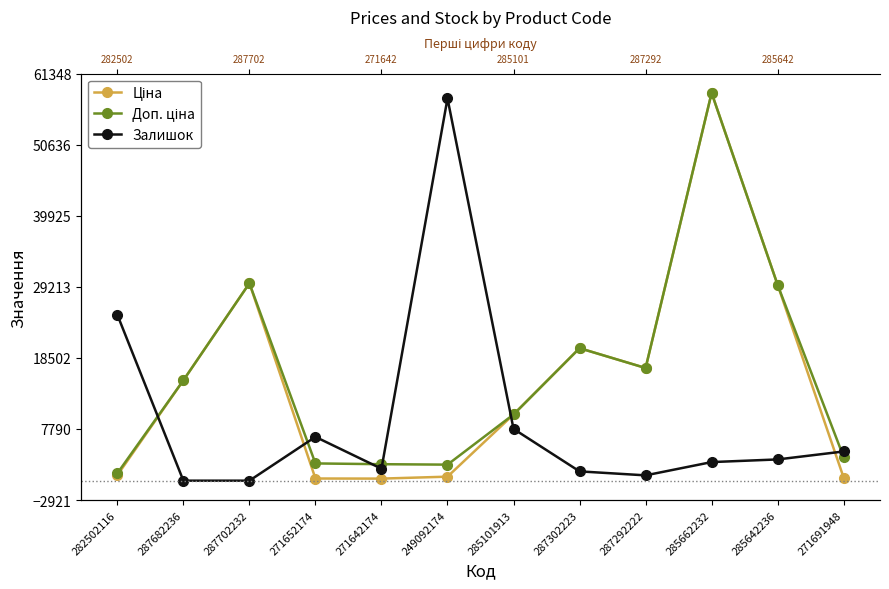

How many intersections are there between Залишок and Доп. ціна?

6